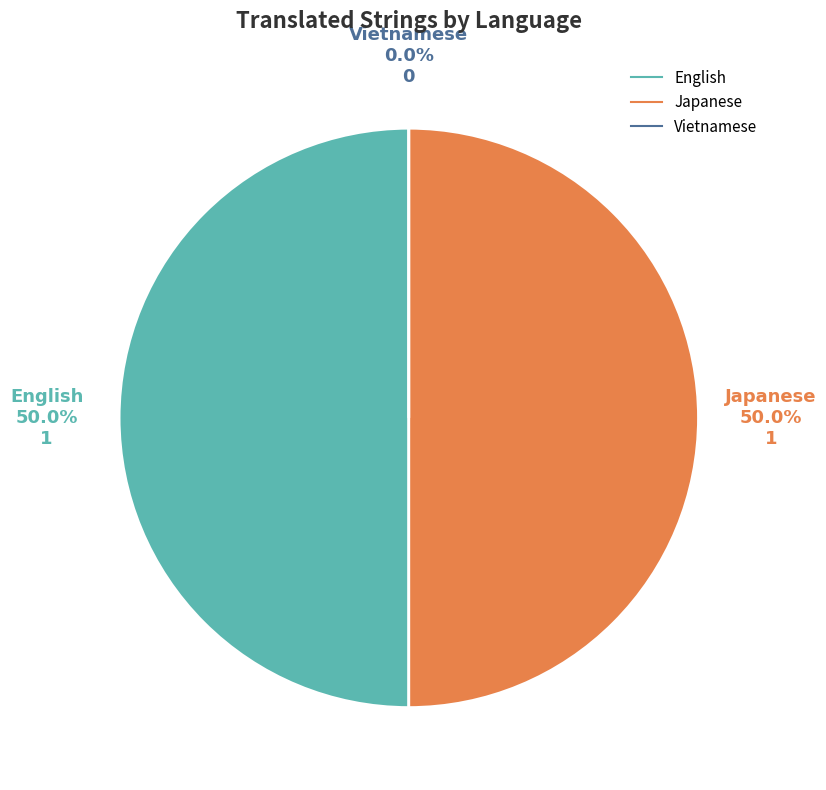

How many segments does this pie chart have?

3